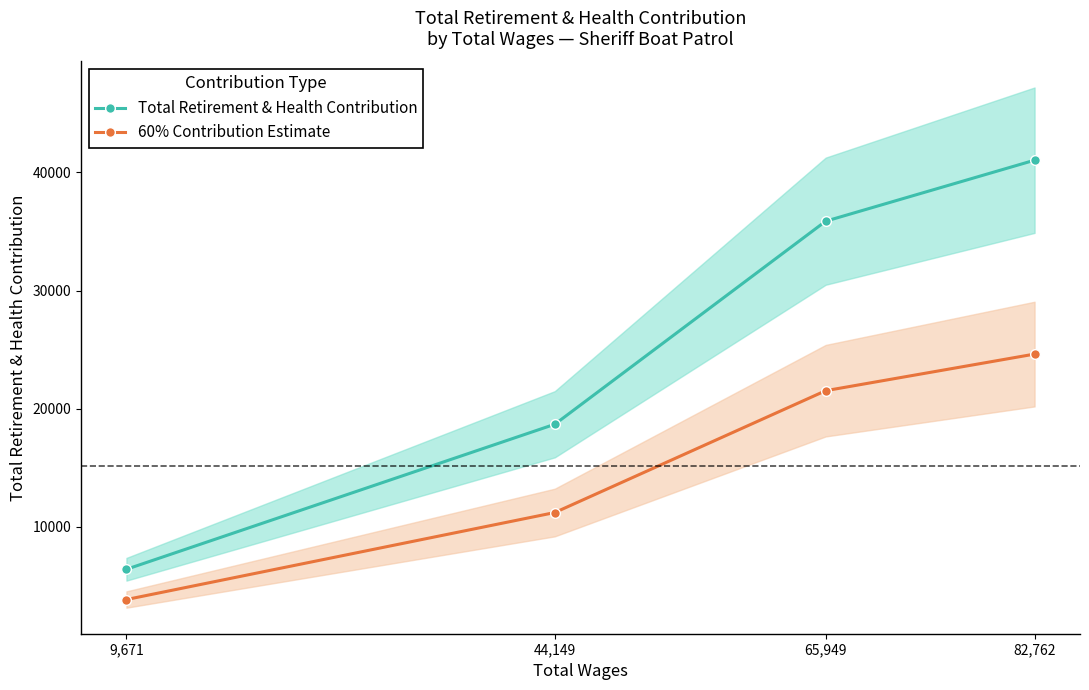

At which category does the chart reach its minimum across all series?

9,671